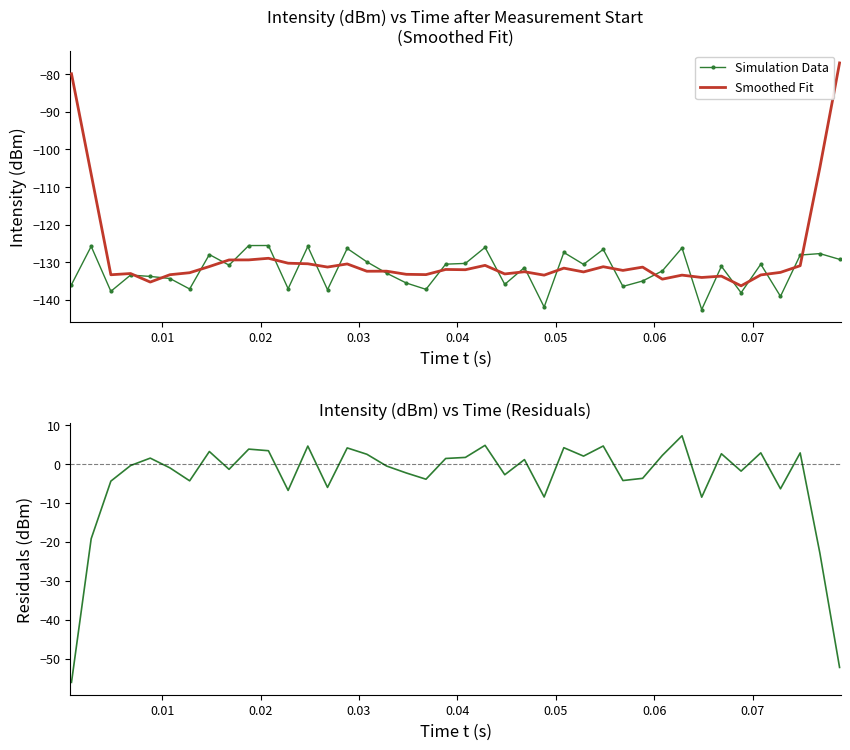

How many interior local valleys does the Simulation Data series have?

13